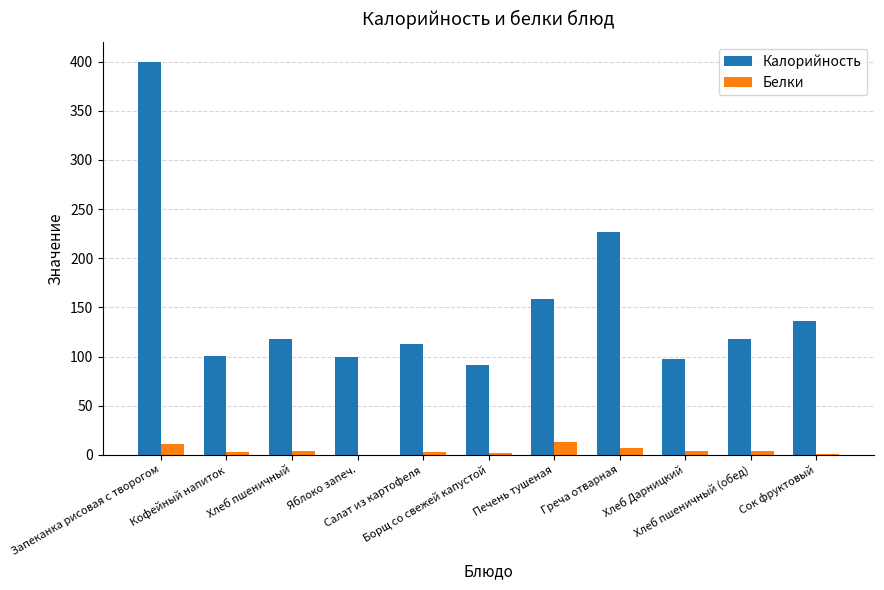

Which series has the largest total across all categories?

Калорийность